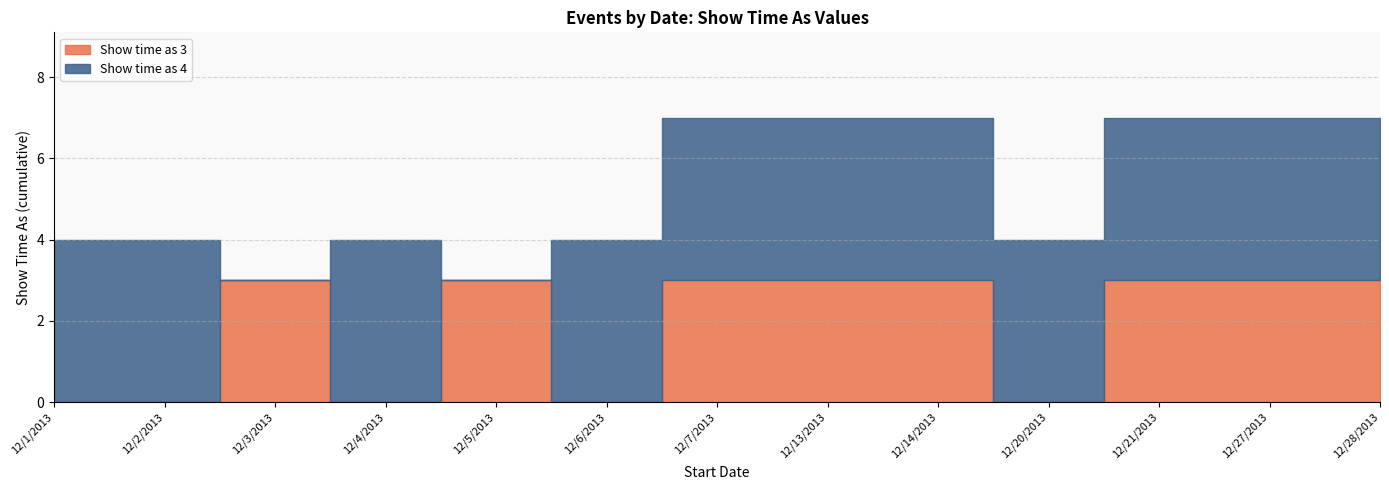

What is the difference between the maximum and minimum values in the Show time as 3 series?

3